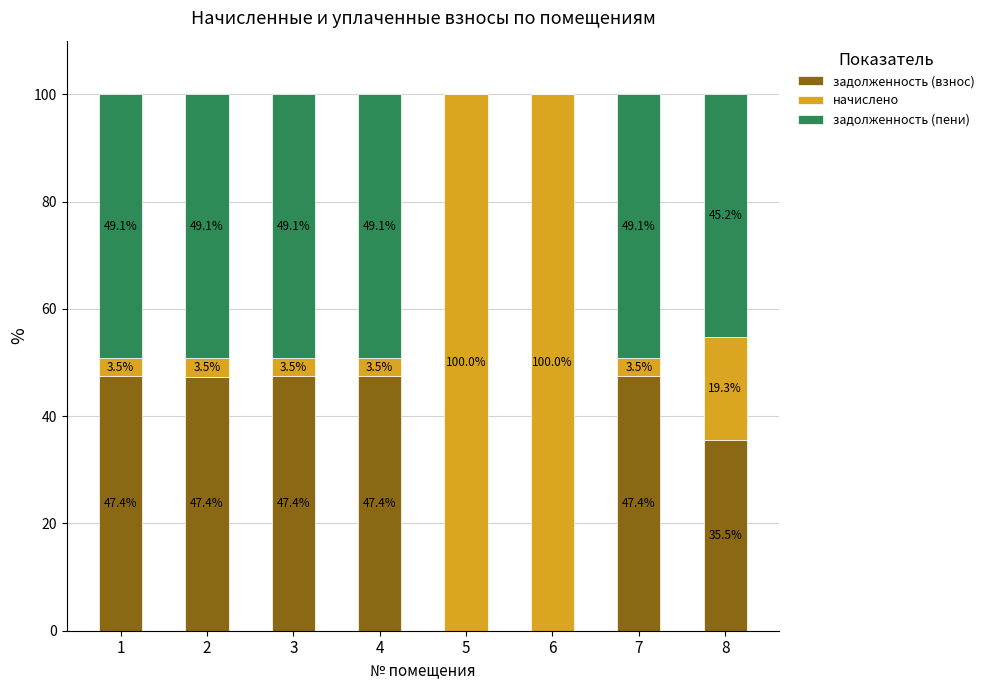

What is the total value across all series at 6?

100.0